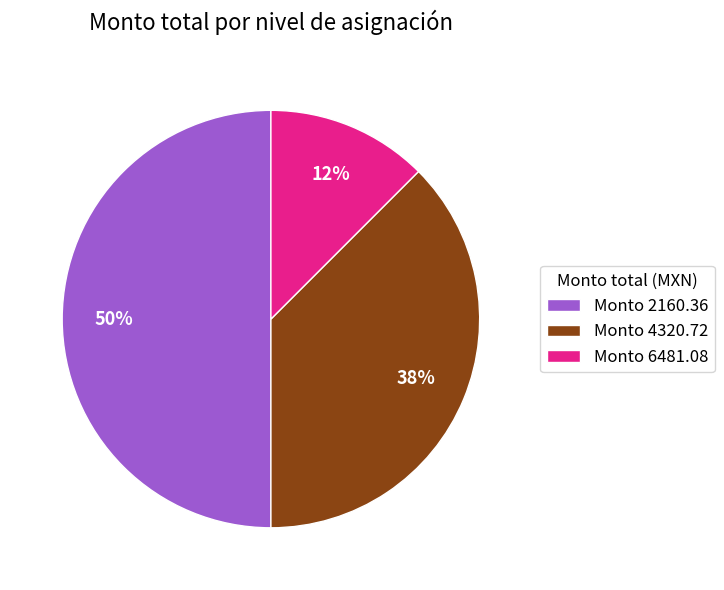

Which category has the biggest portion of the pie?

Monto 2160.36